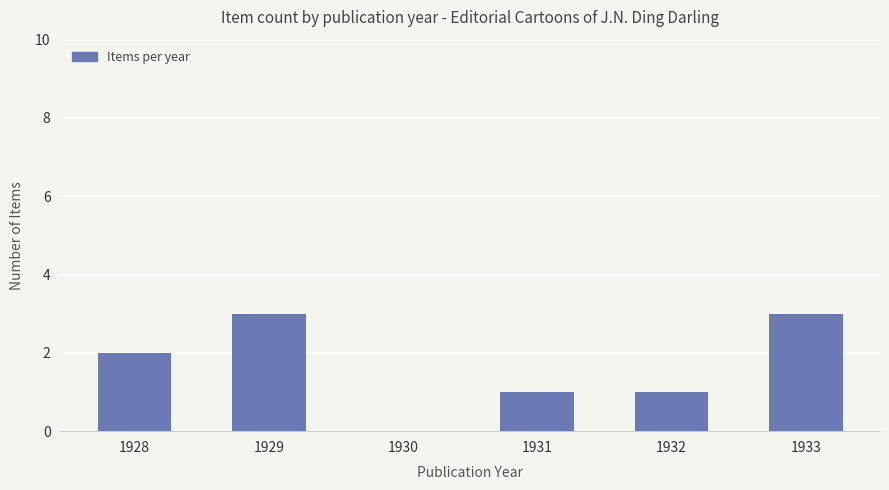

What is the sum of the values at 1929 and 1930?

3